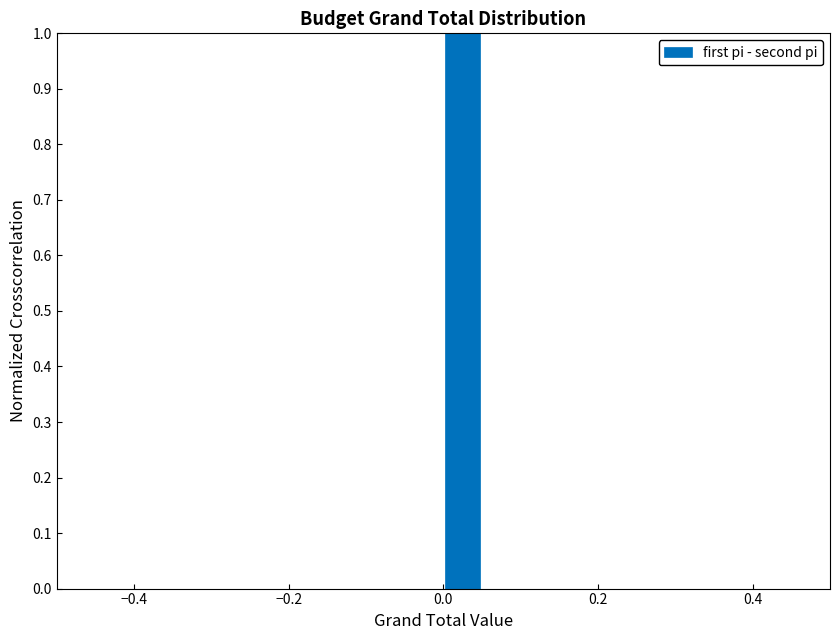

Around what value on the x-axis is the tallest bar? Give the approximate position of its centre, as read against the axis.

0.02